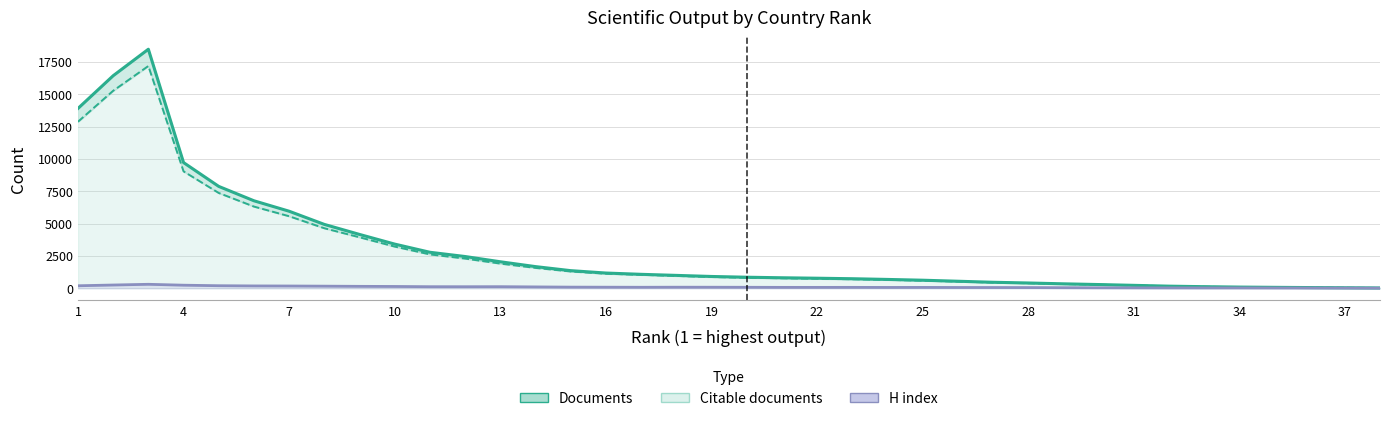

Is it true that H index equals 18.3 at 23?

False